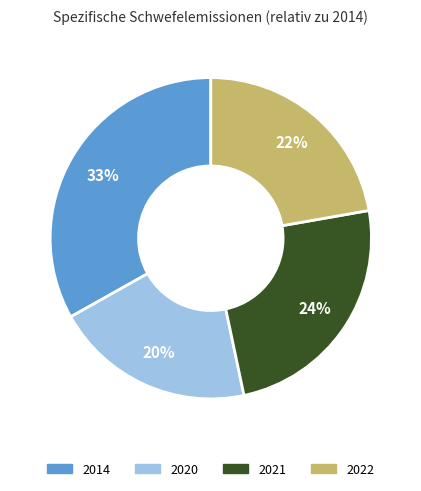

True or false: 2021 accounts for 32% of the total.

False